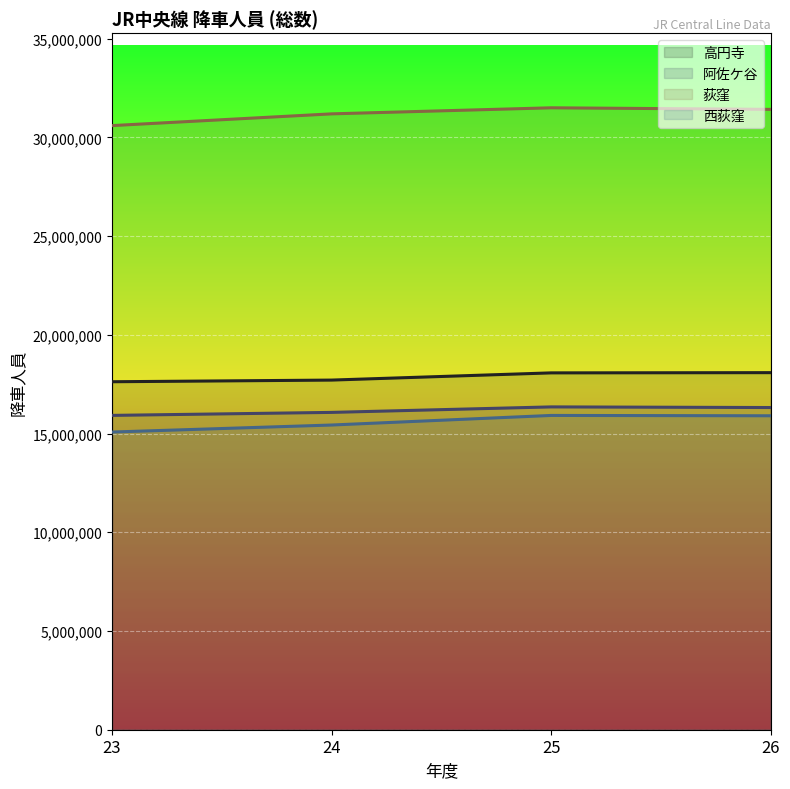

The 荻窪 series shows 51969313 at 23. True or false?

False